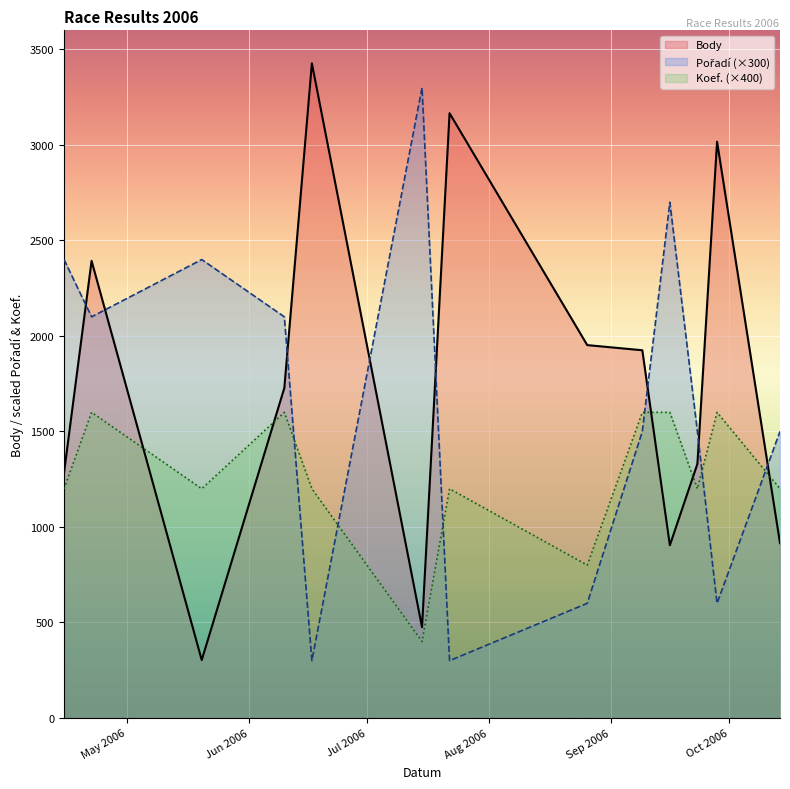

True or false: Koef. (×400) and Body cross at least once.

True